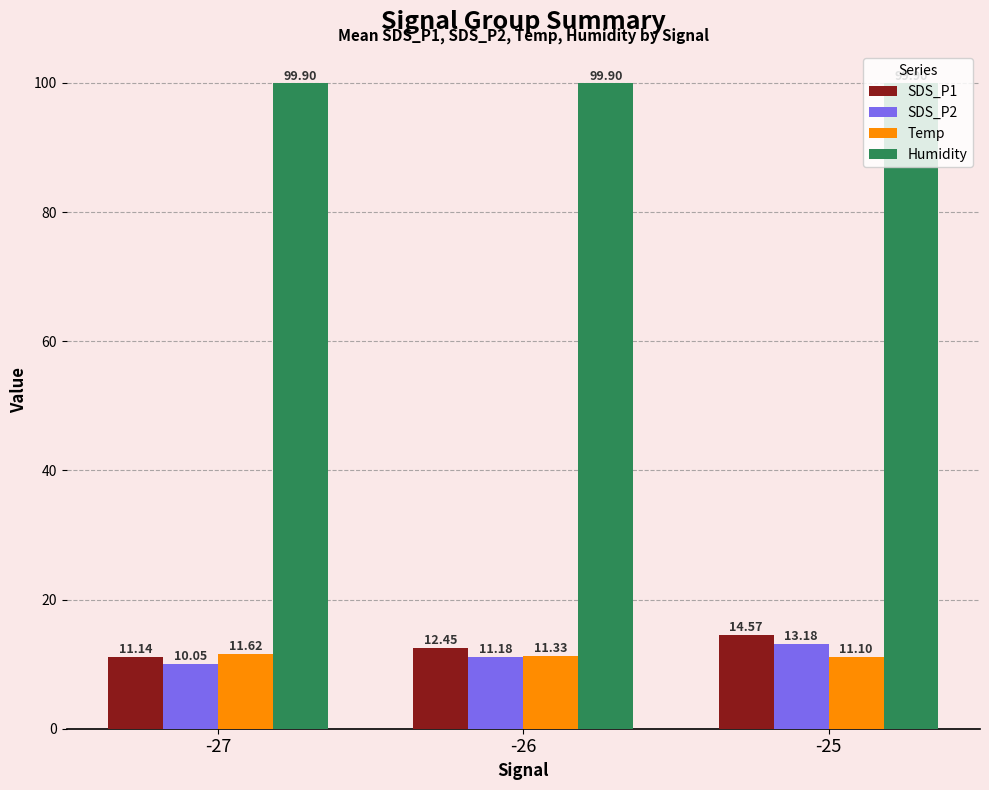

Count the Temp values in the range 11 to 12.

3